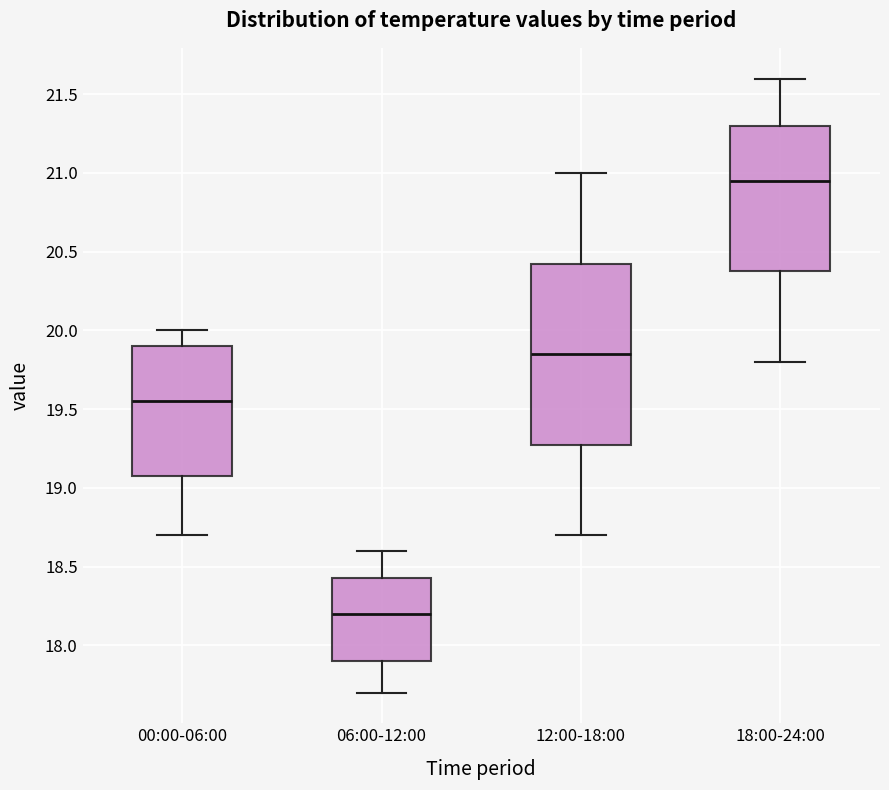

Reading left to right, transcribe this box plot: for each box, give where its median line is, the range the box spans, and where its two whiskers end, as read against the y-axis. The values are not printed on the chart, so give them approximately, as read against the axis.

00:00-06:00: median 19.55, box 19.10 to 19.90, whiskers 18.70 to 20.00
06:00-12:00: median 18.20, box 17.90 to 18.45, whiskers 17.70 to 18.60
12:00-18:00: median 19.85, box 19.30 to 20.45, whiskers 18.70 to 21.00
18:00-24:00: median 20.95, box 20.40 to 21.30, whiskers 19.80 to 21.60